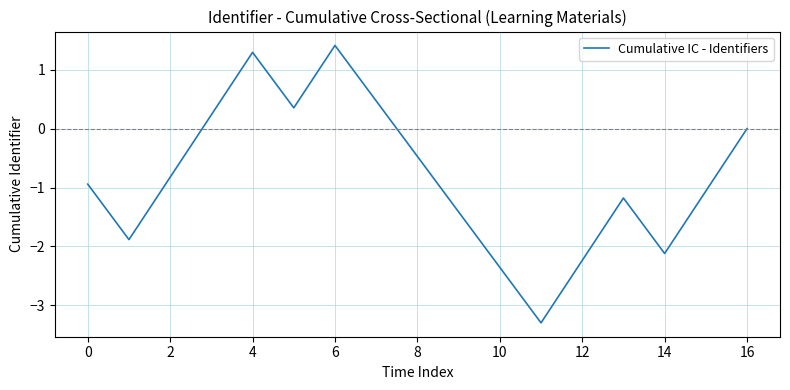

What is the difference between the maximum and minimum values?

4.7